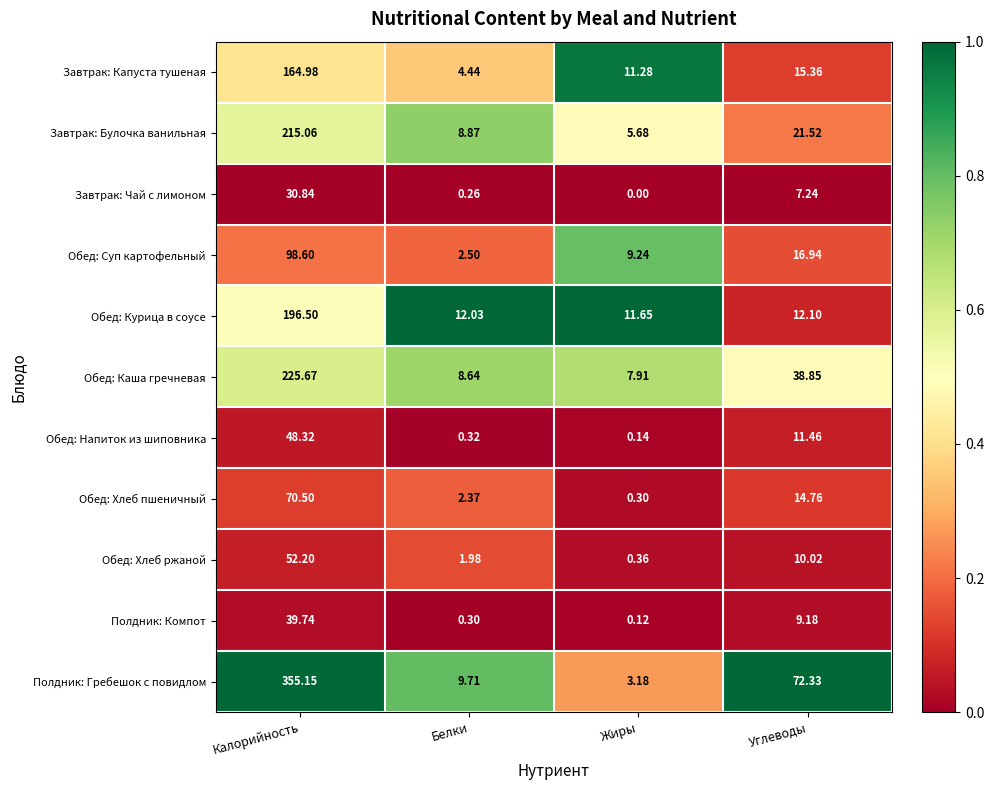

Where is Полдник: Компот nearest to the value 19?

Углеводы